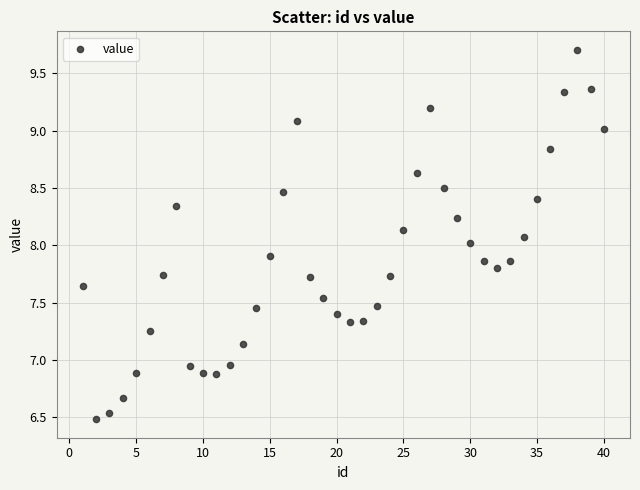

What is the range of Y values (max minus min)?

3.2